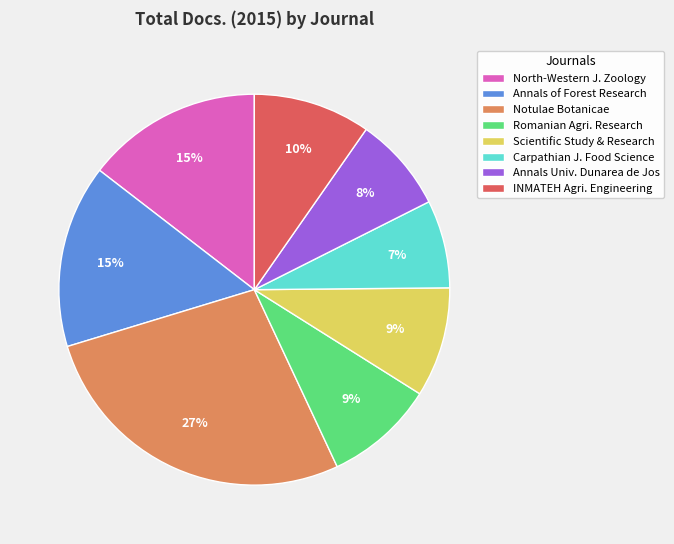

What is the smallest slice in the pie chart?

Carpathian J. Food Science